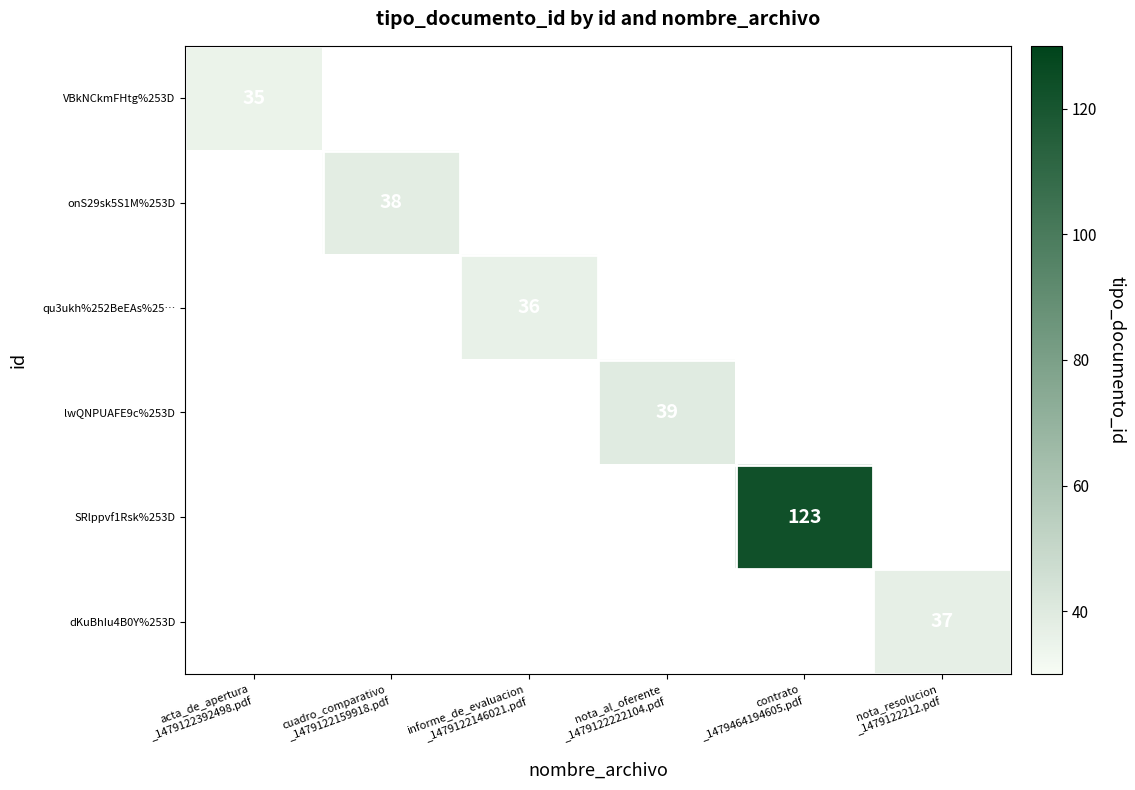

Is it true that SRlppvf1Rsk%253D equals -75 at acta_de_apertura _1479122392498.pdf?

False